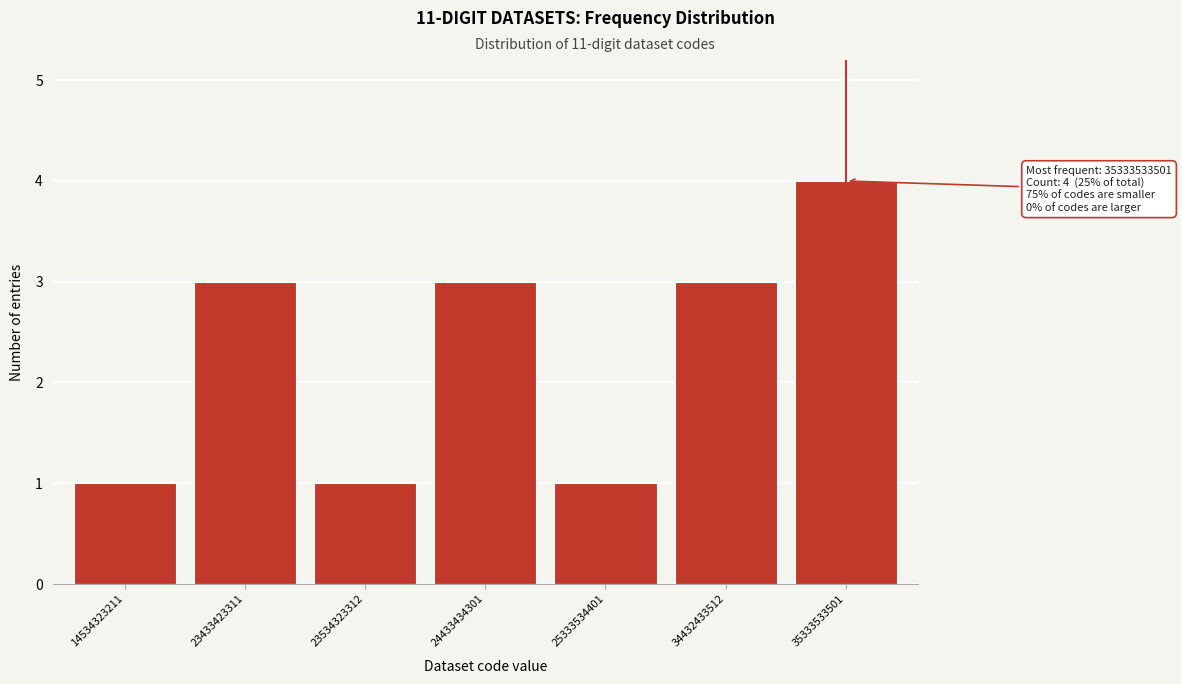

Reading left to right, what are all the values shown in this chart?

1	3	1	3	1	3	4